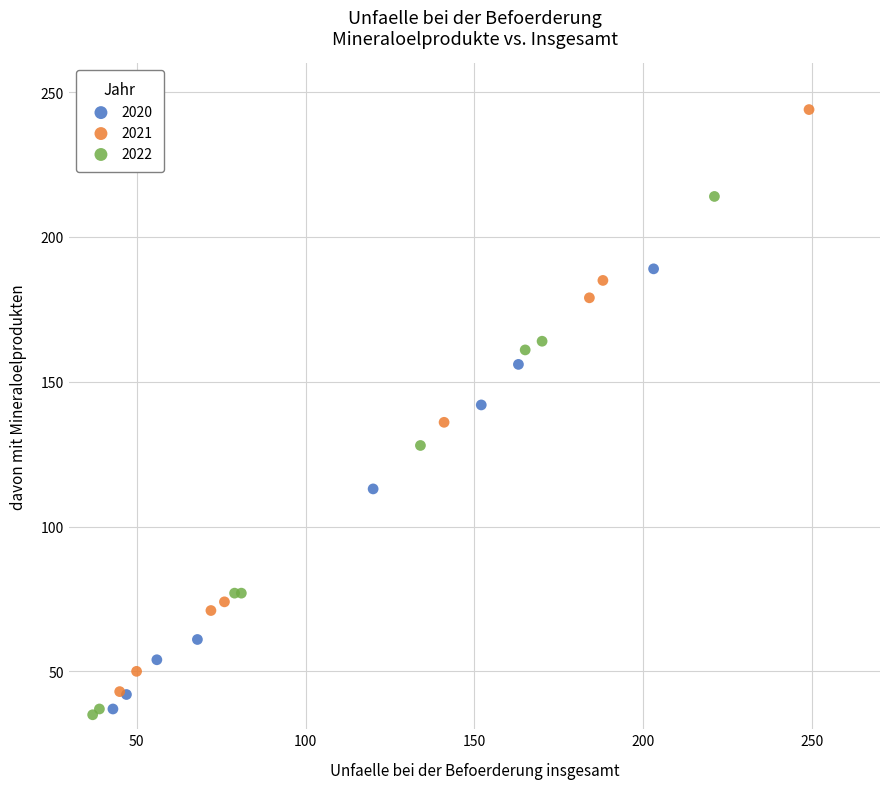

Which series has the widest spread of Y values?

2021